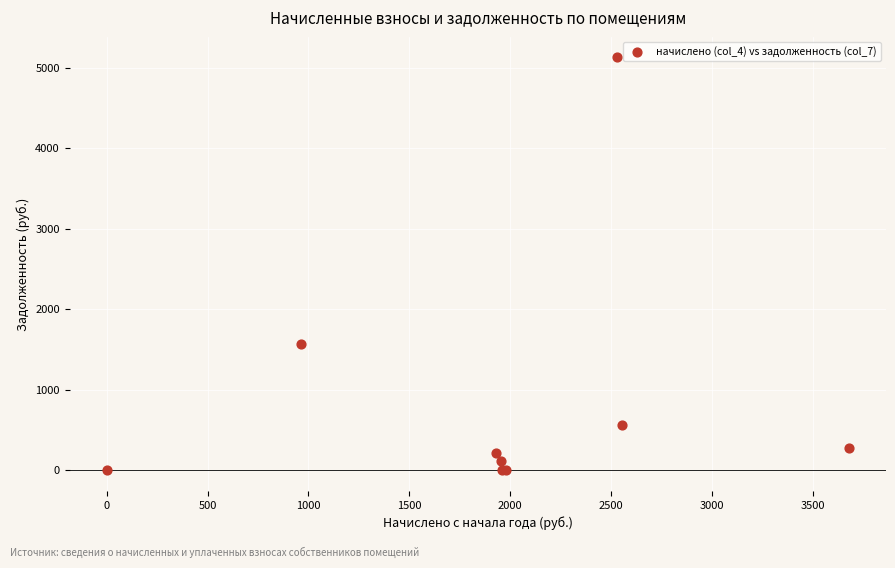

What Y value in the scatter plot is closest to 2563?

1563.6